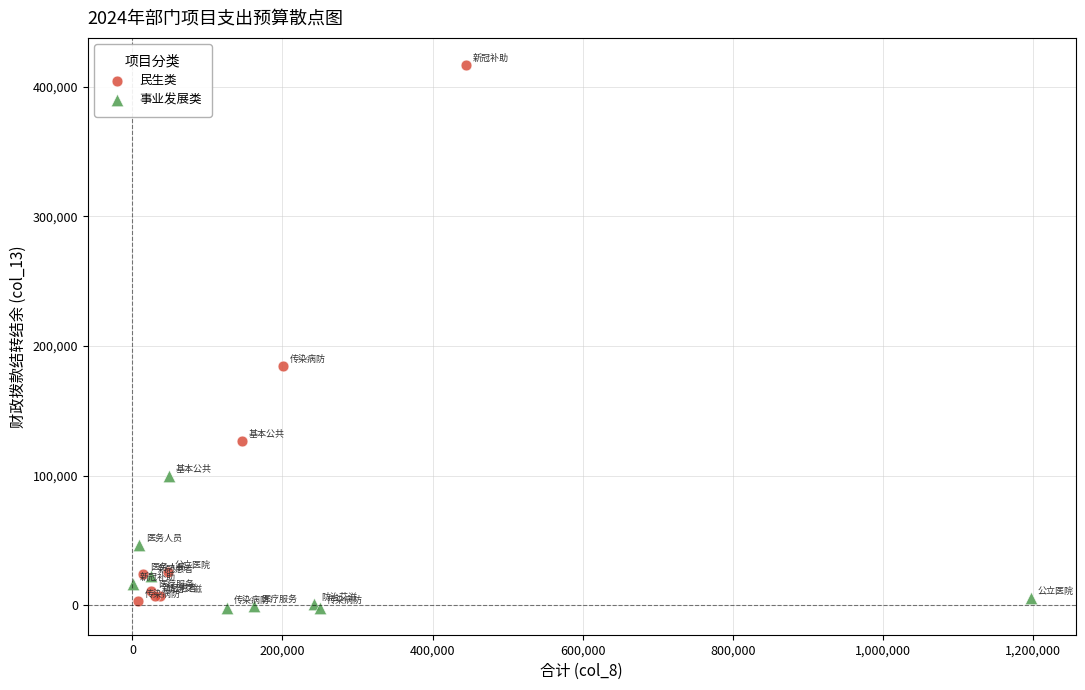

Which series has the largest Y range (max minus min)?

民生类